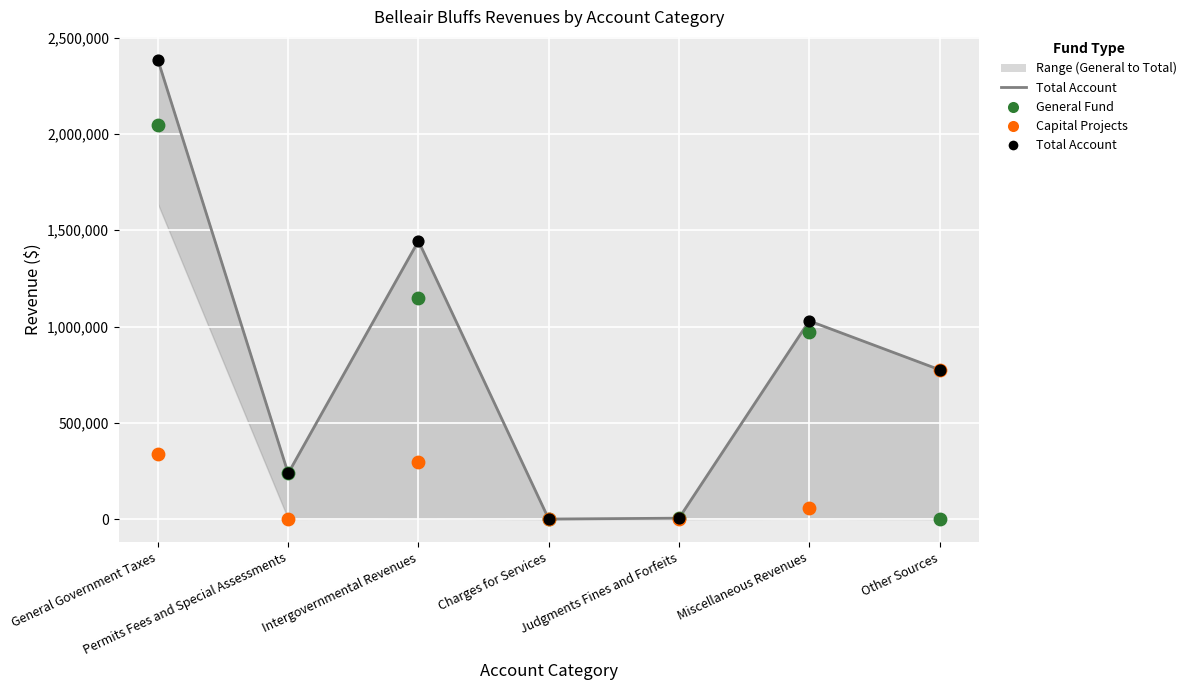

Is the value of Total Account (pts) at Charges for Services greater than the value of General at Permits Fees and Special Assessments?

No